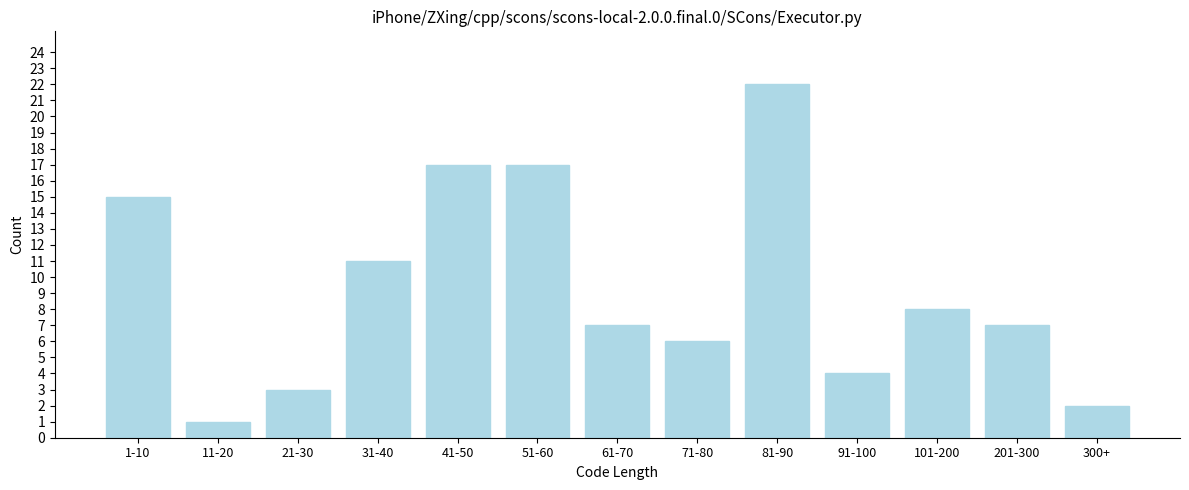

Reading left to right, transcribe all the data shown in this chart.

1-10=15	11-20=1	21-30=3	31-40=11	41-50=17	51-60=17	61-70=7	71-80=6	81-90=22	91-100=4	101-200=8	201-300=7	300+=2